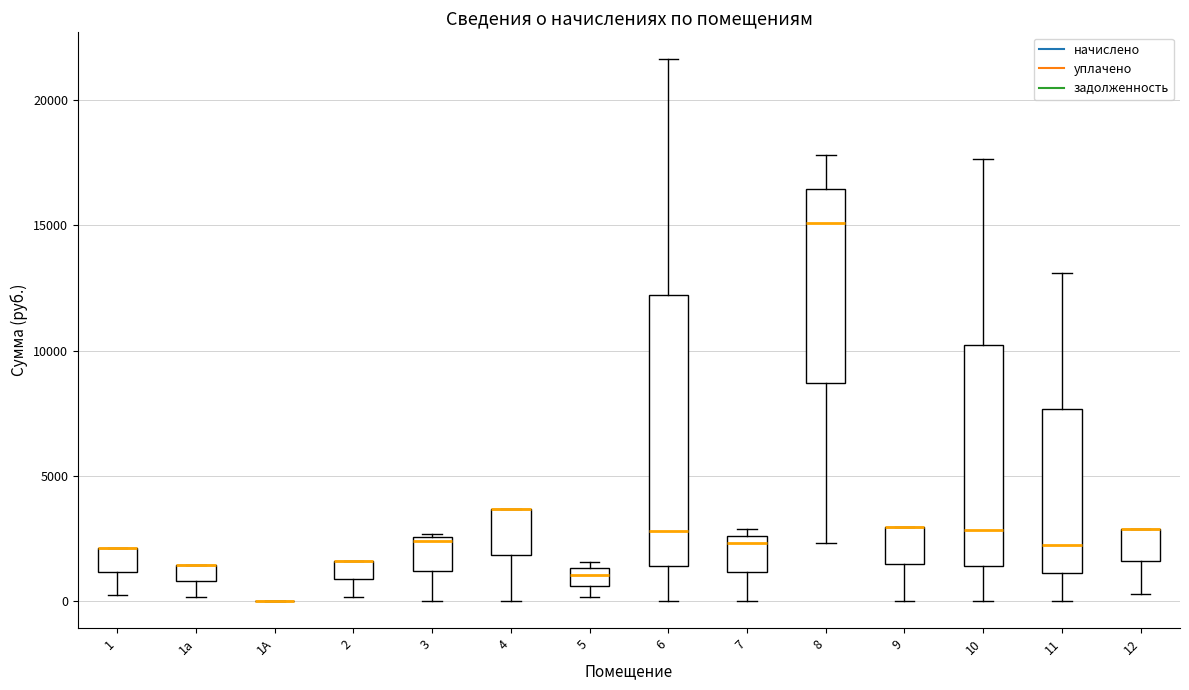

Comparing the boxes themselves (not the whiskers), which one is the tallest?

6